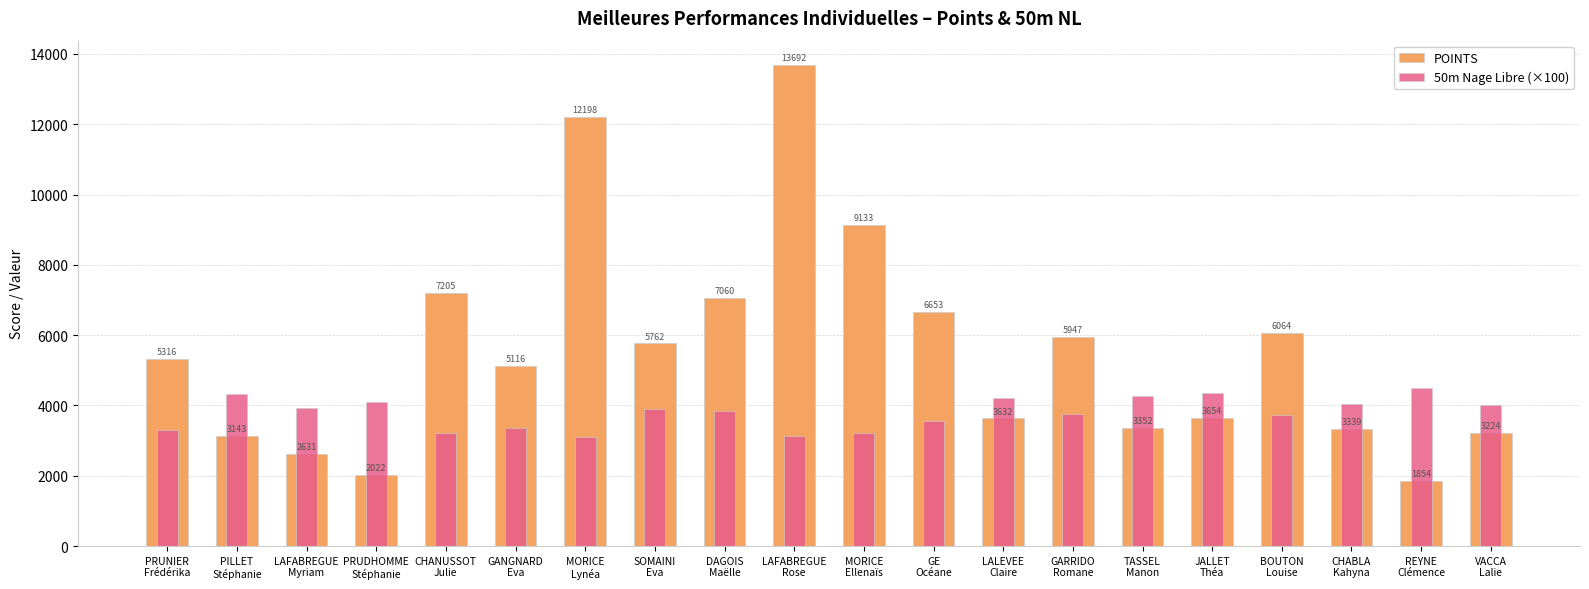

How many data points in POINTS are less than 5316?

10